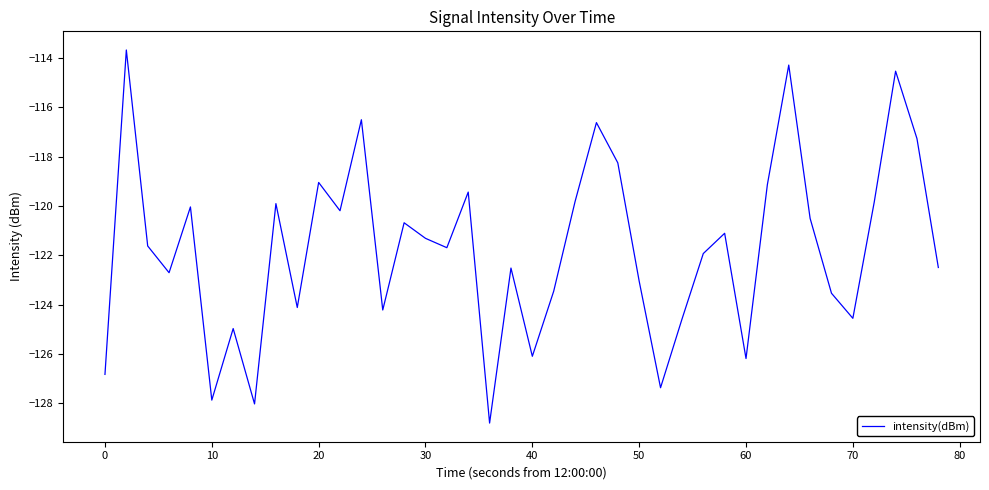

What is the minimum value shown in the chart?

-128.8